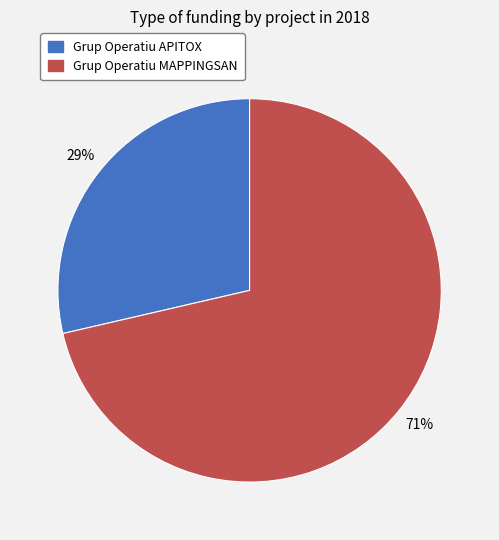

To the nearest percent, what percentage of the pie is Grup Operatiu MAPPINGSAN?

71%